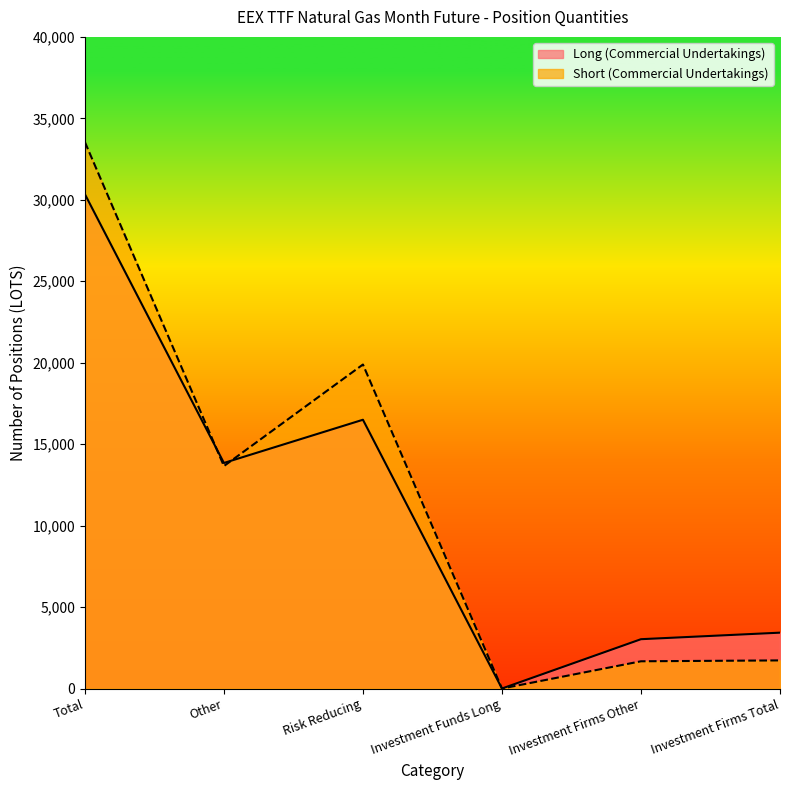

How many interior local peaks does the Long (Commercial Undertakings) series have?

1